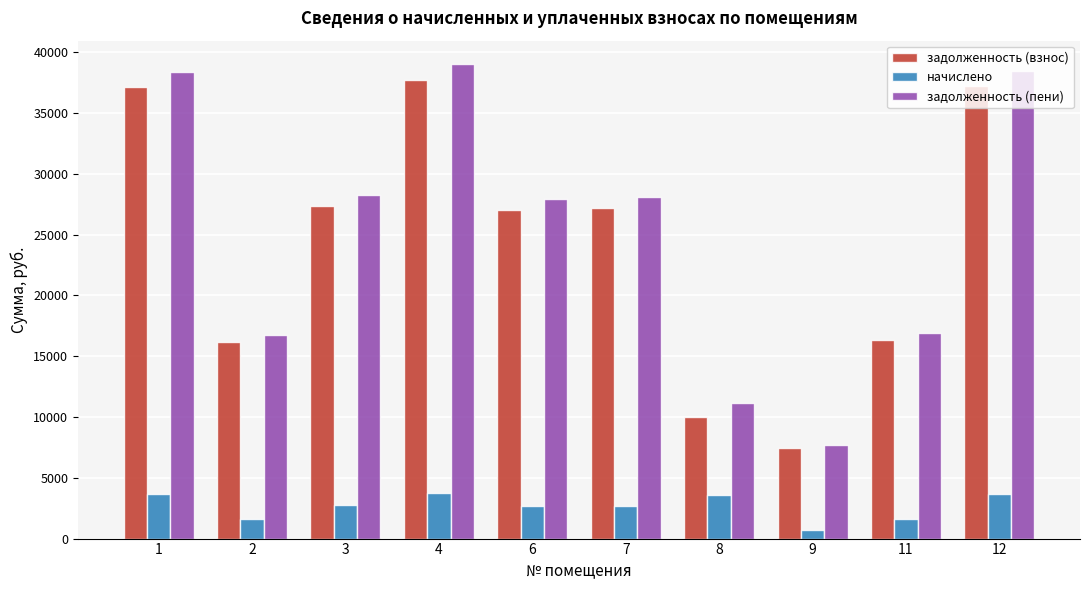

What is the value of the задолженность (взнос) bar at the 2nd from the left?

16205.6